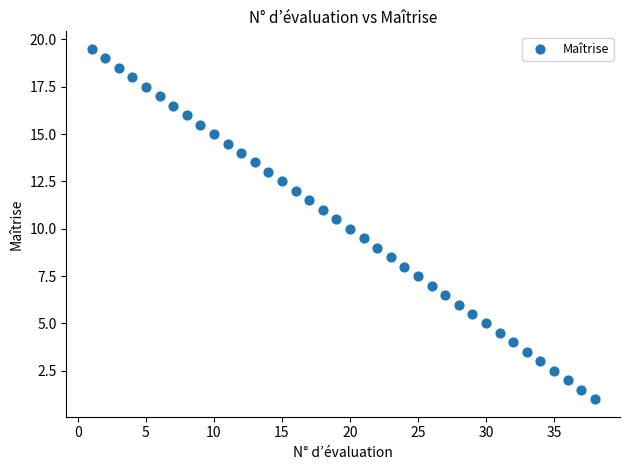

What is the range of X values (max minus min)?

37.0